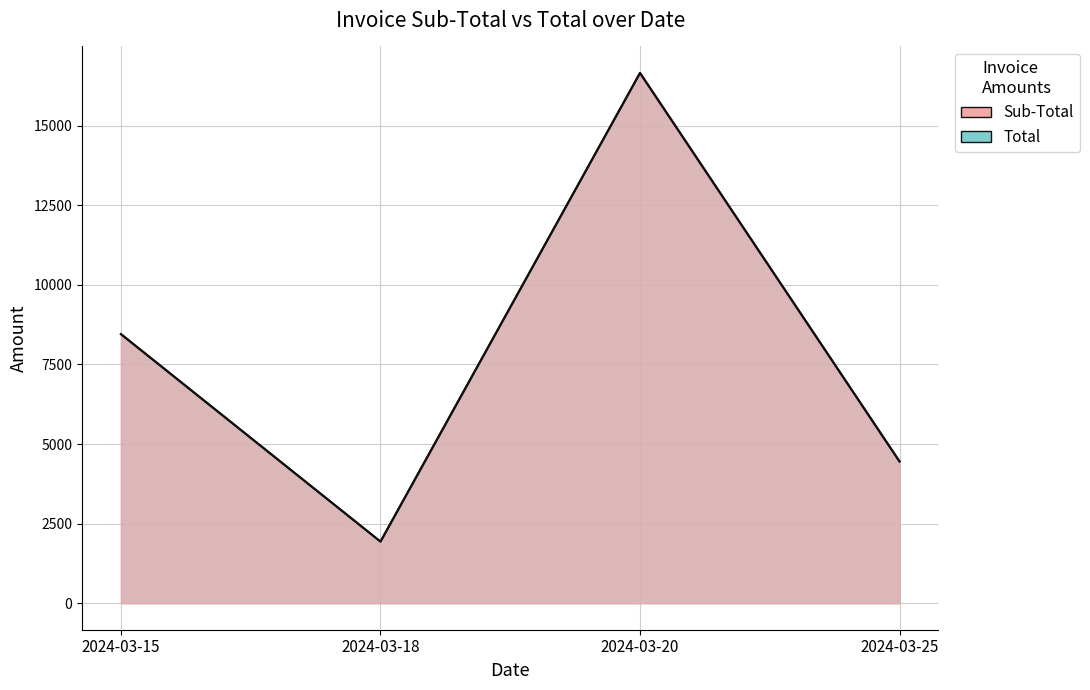

What is the sum of all Total values?

31500.3